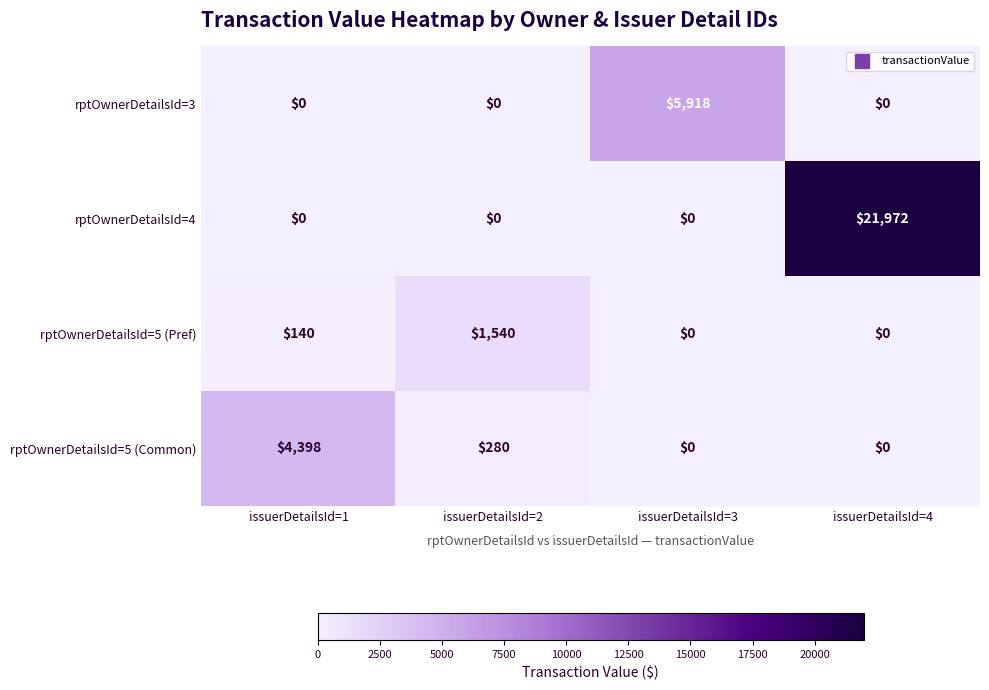

What is the difference between the maximum and minimum values in the rptOwnerDetailsId=5 (Pref) series?

1540